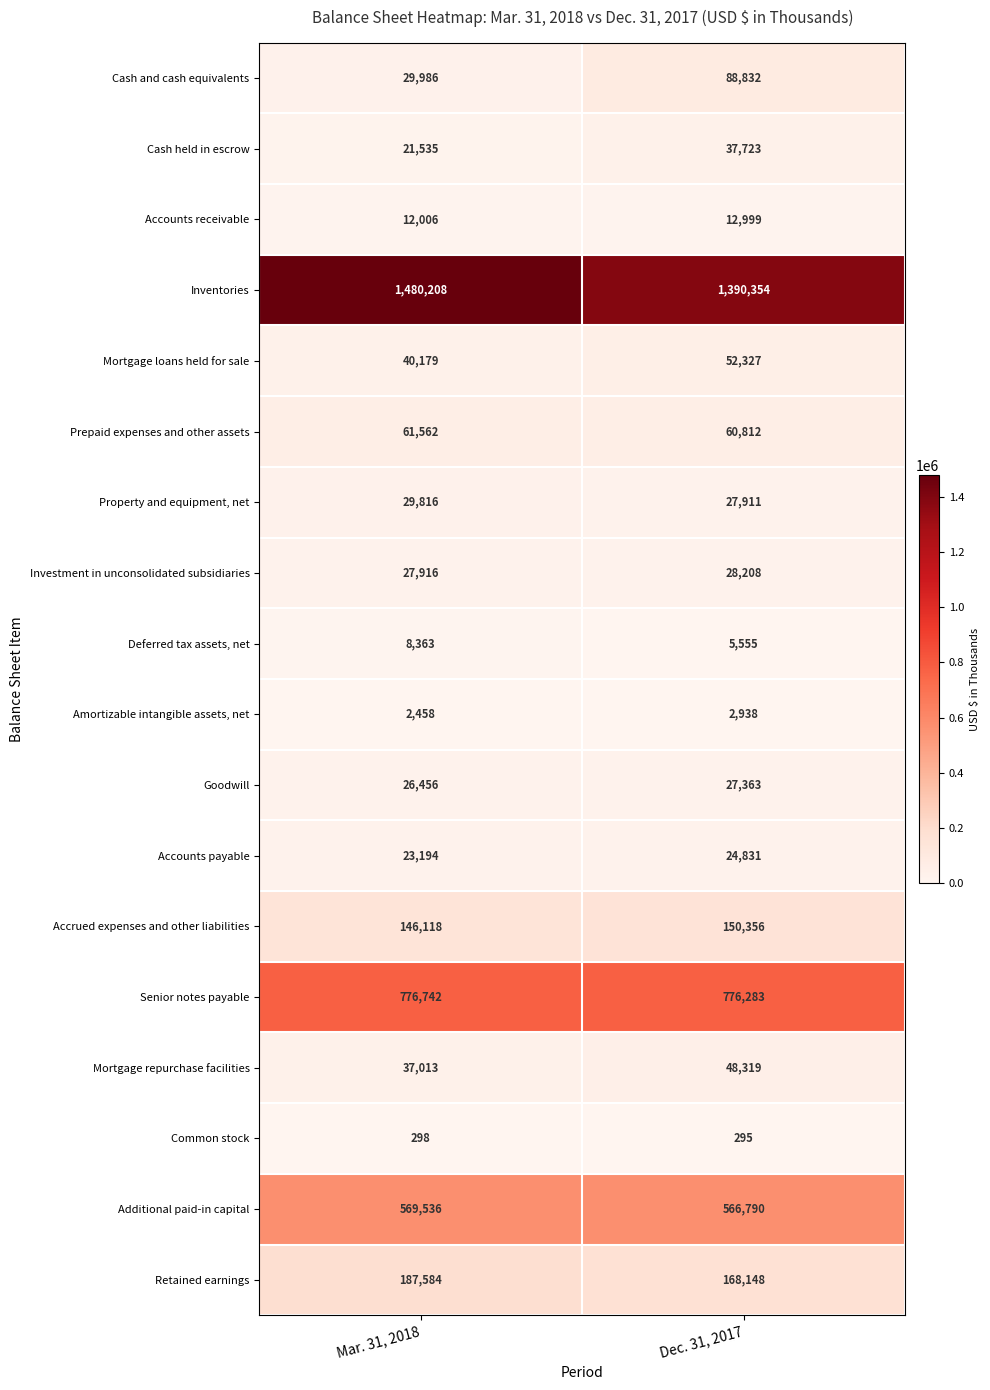

At how many categories does at least one series exceed 195200?

2